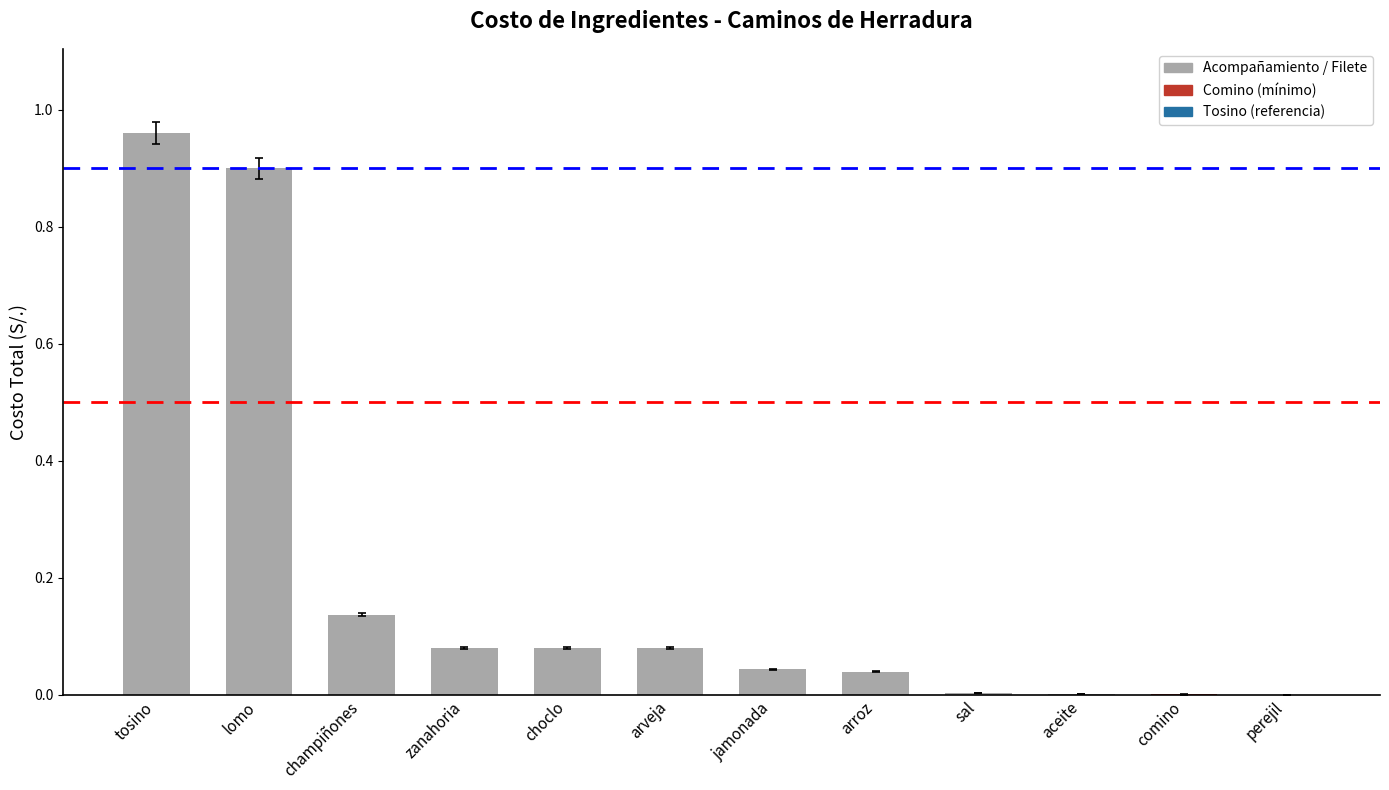

Between aceite and champiñones, which is larger?

champiñones